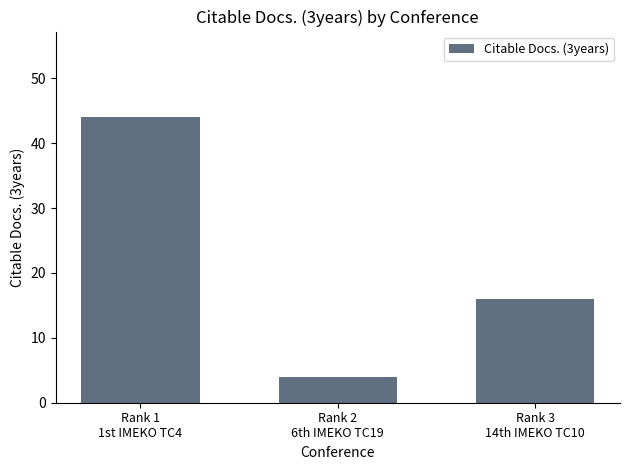

What is the minimum value shown in the chart?

4